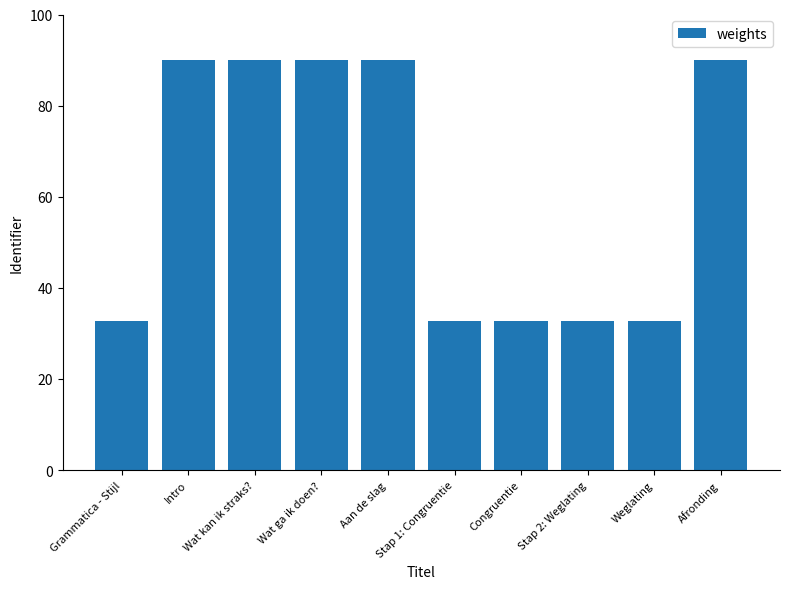

Are the bars horizontal?

No